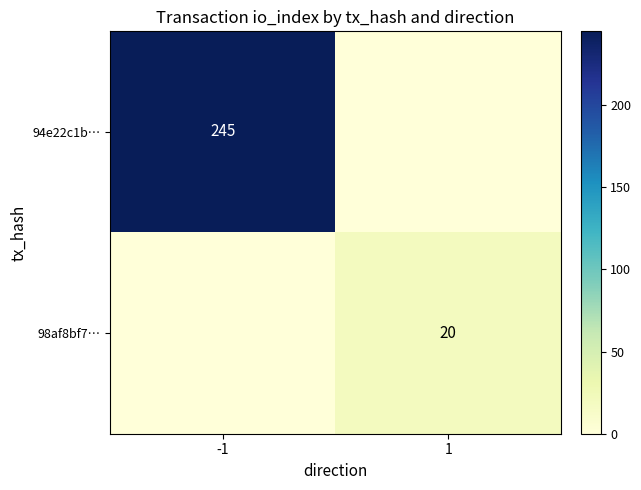

The 94e22c1b… series shows 406 at -1. True or false?

False